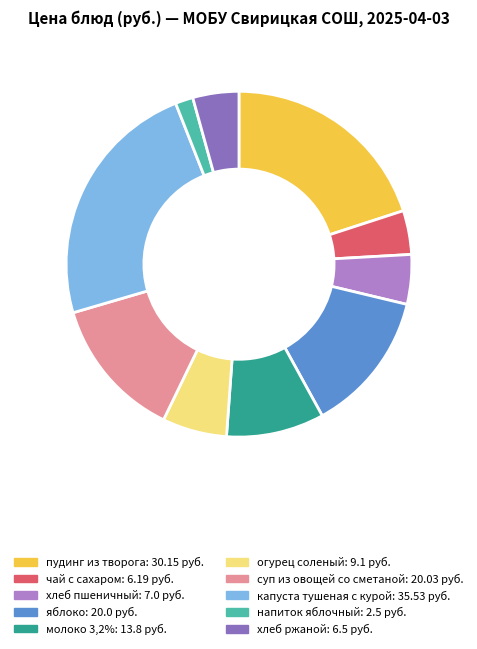

Is the sum of капуста тушеная с курой and чай с сахаром greater than half?

No